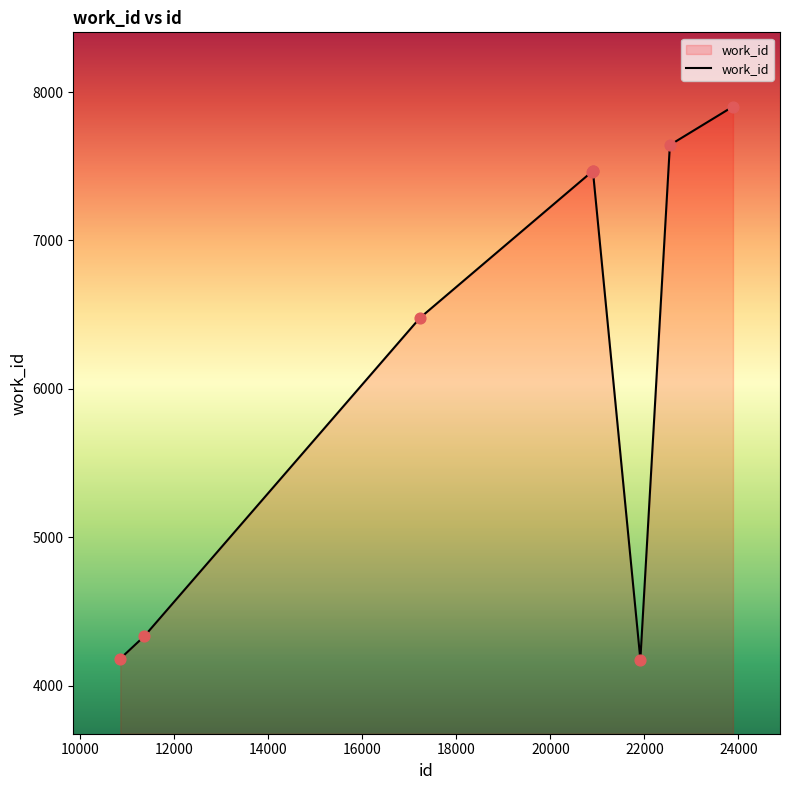

What is the maximum value shown in the chart?

7902